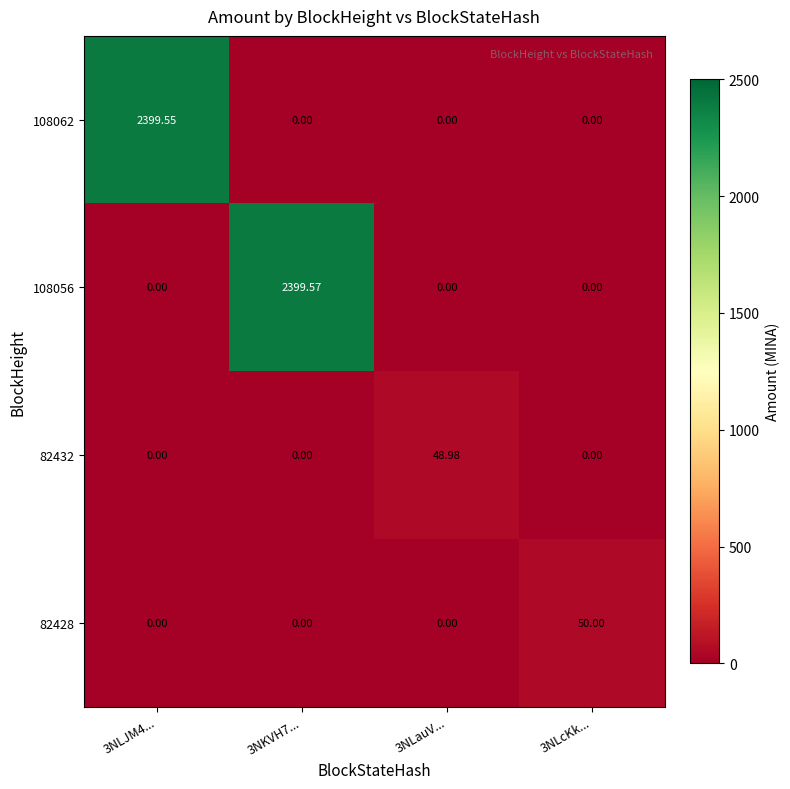

Which series changed the most between 3NLauV... and 3NLcKk...?

82428